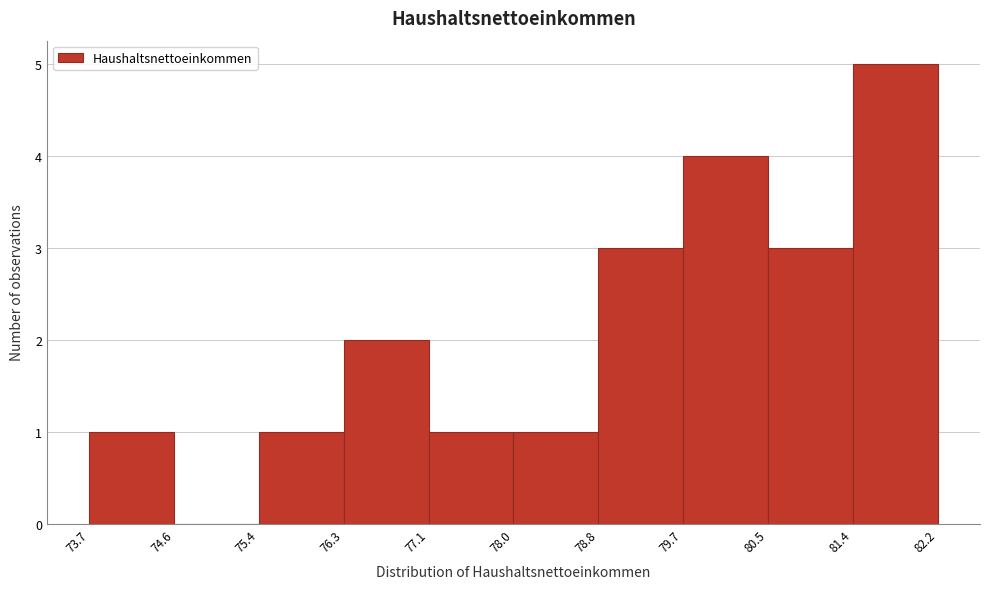

Which range on the x-axis has the tallest bar?

81.4 to 82.2